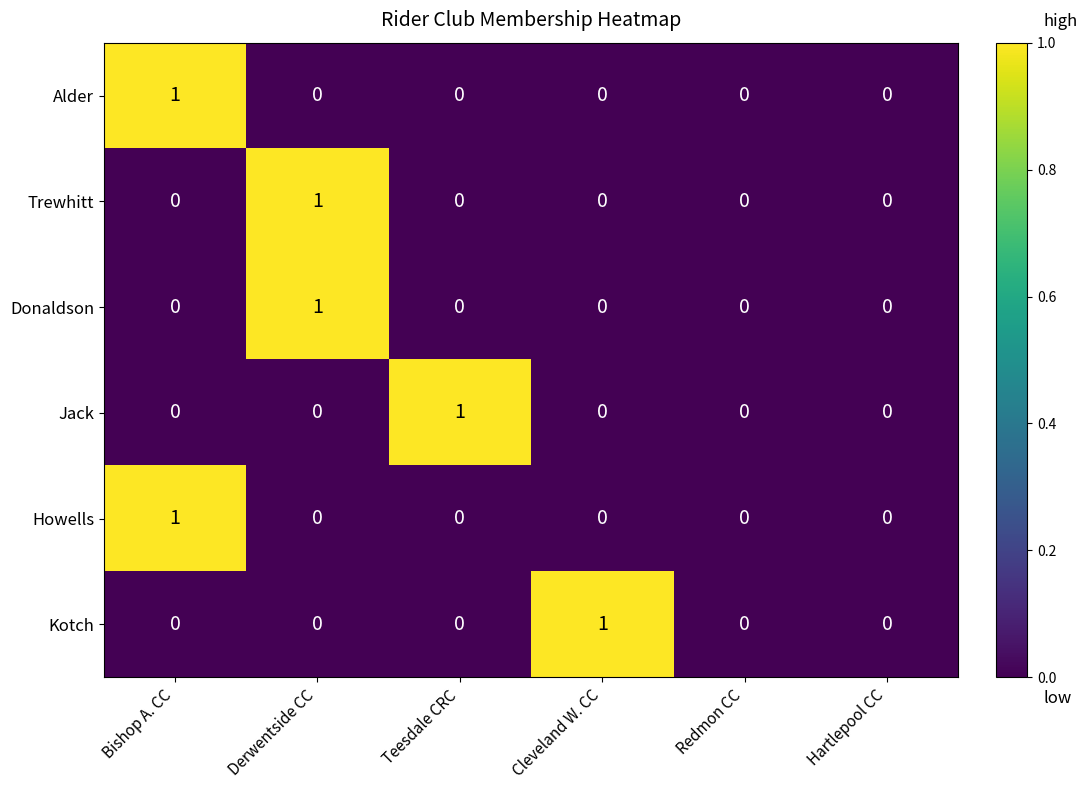

The value of Trewhitt at Derwentside CC is 1. True or false?

True